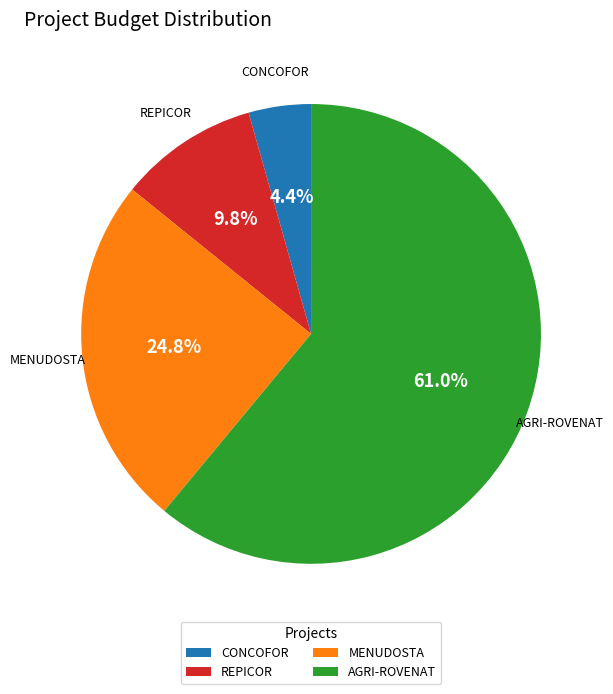

True or false: REPICOR accounts for 10% of the total.

True